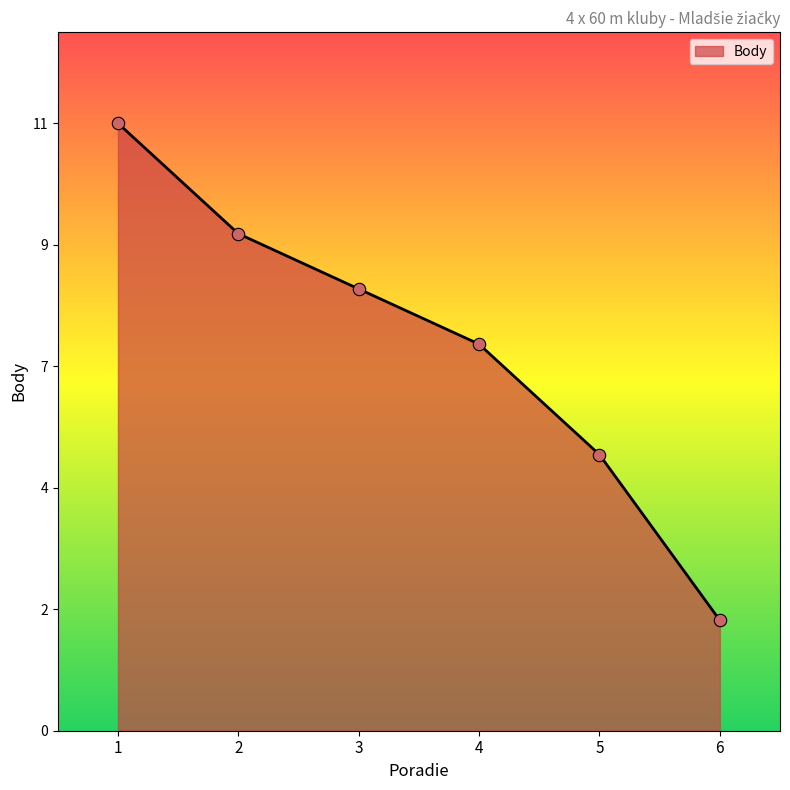

What is the ratio of the value at 2 to the value at 6?

4.5